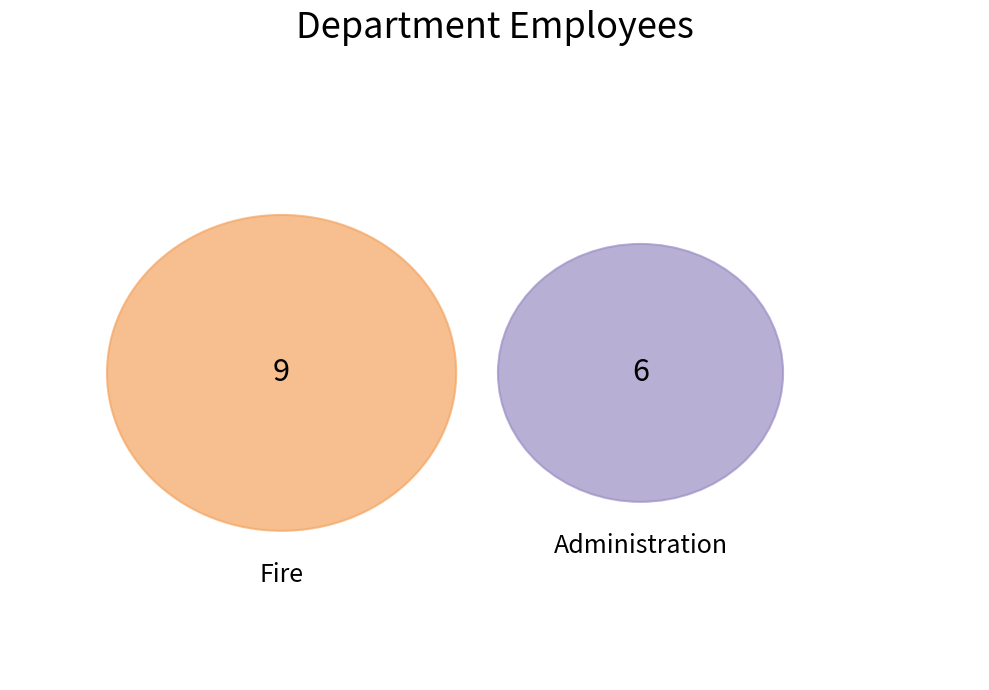

Rank the categories by value from lowest to highest.

Administration, Fire